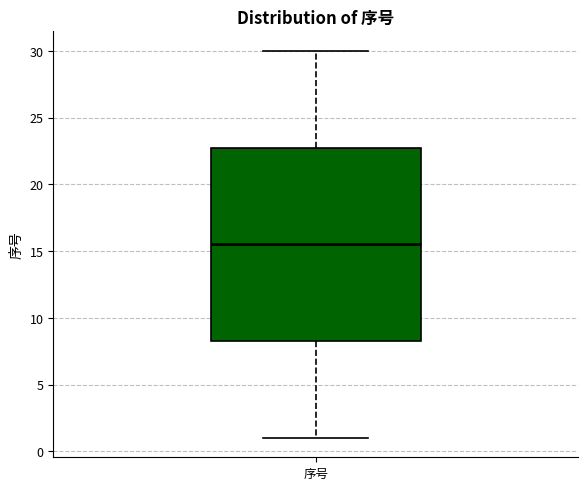

Read this box plot against the y-axis: the position of the median line, the range covered by the box, and the ends of both whiskers. The values are not printed on the chart, so give them approximately, as read against the axis.

median 15.5, box 8.5 to 23.0, whiskers 1.0 to 30.0